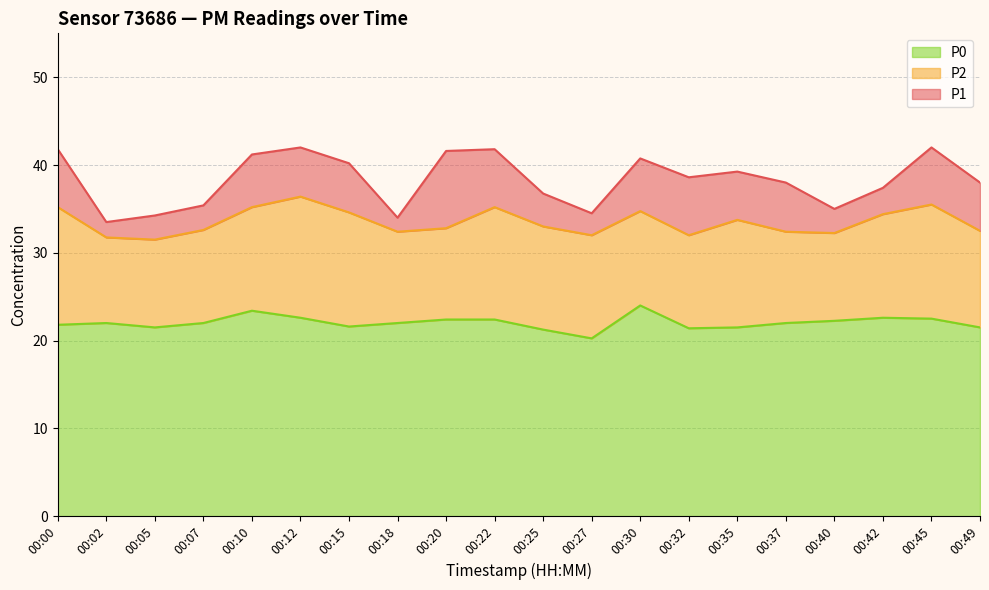

How many data points in P0 are above 22?

8